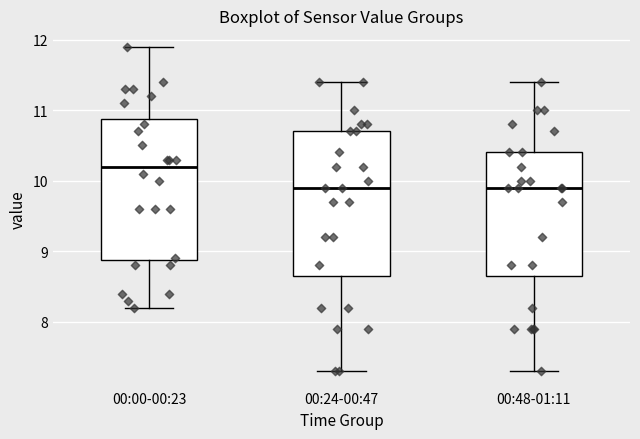

Which box has the highest median line?

00:00-00:23